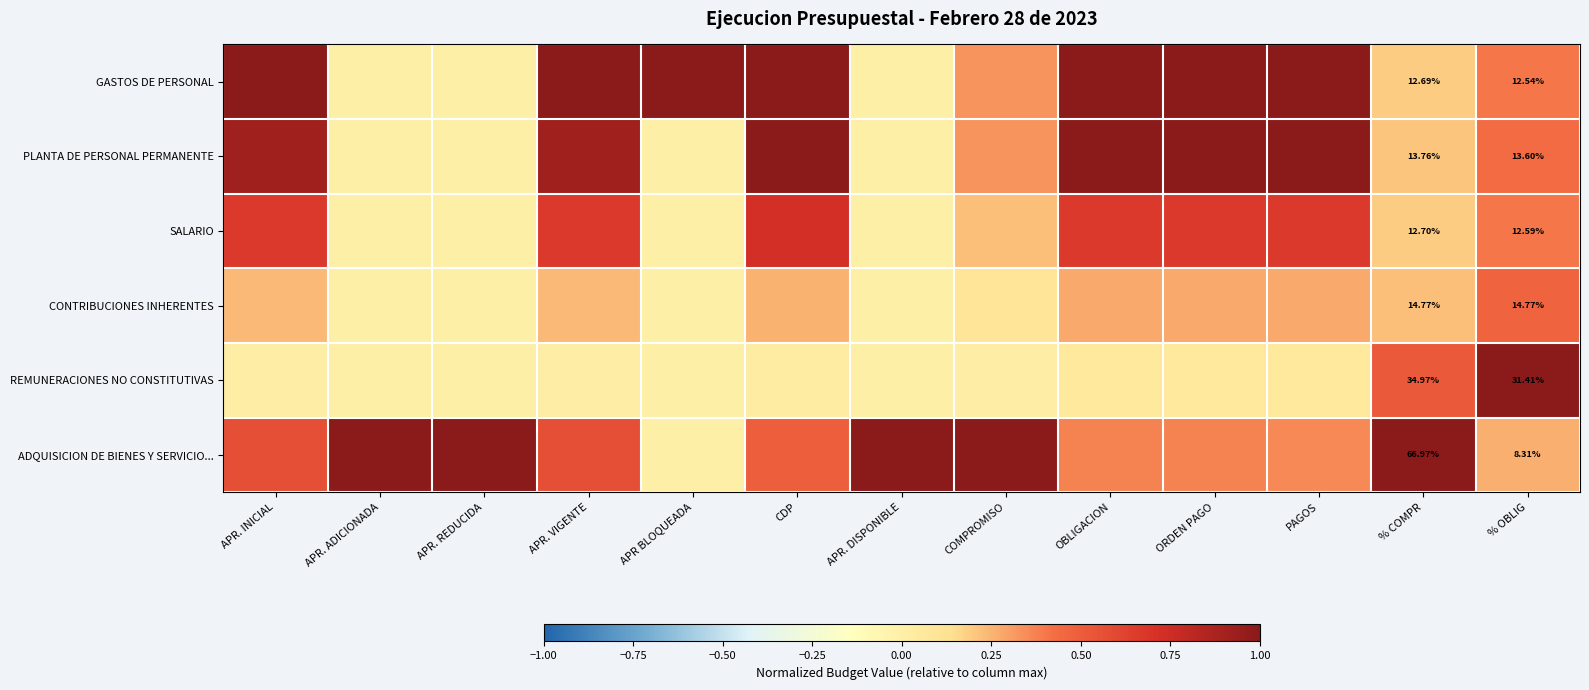

Between % COMPR and APR. INICIAL, which is larger?

APR. INICIAL